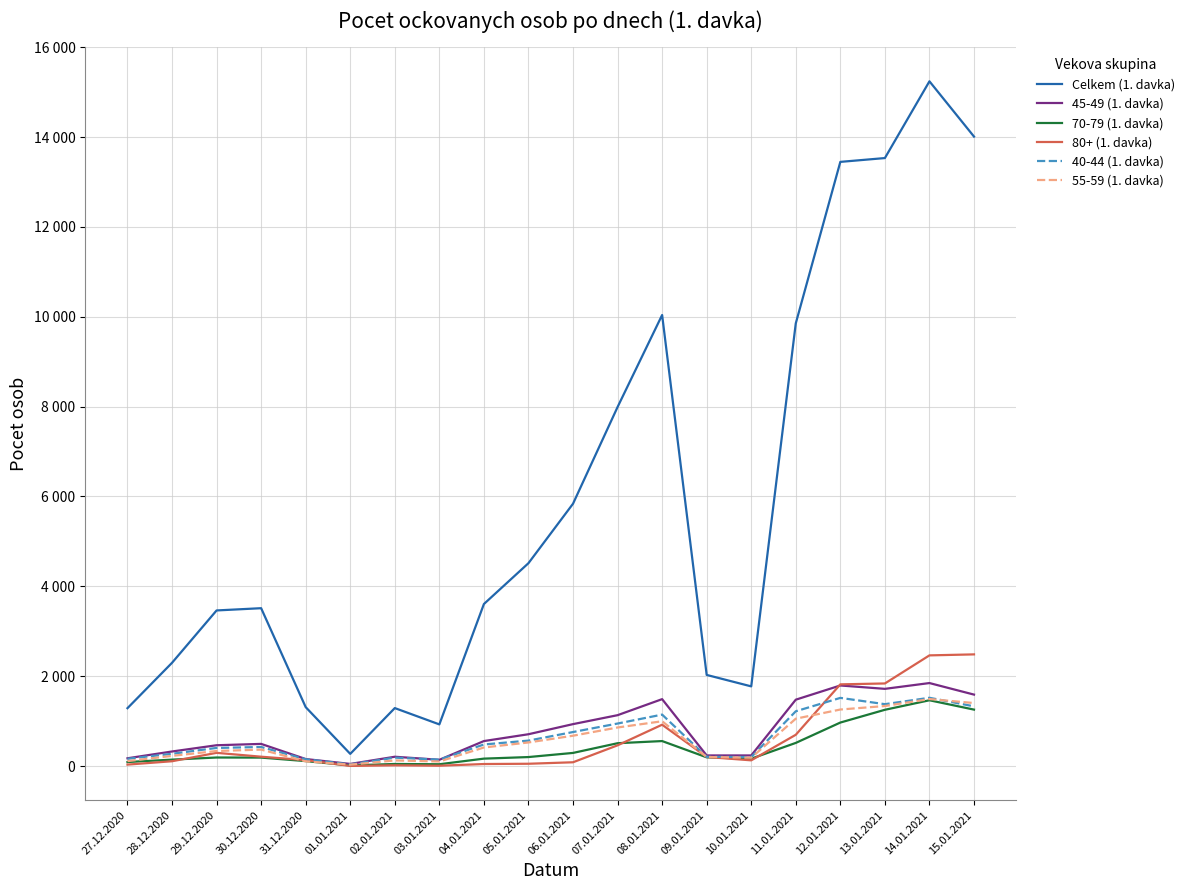

What are all the series names shown in the legend?

Celkem (1. davka), 45-49 (1. davka), 70-79 (1. davka), 80+ (1. davka), 40-44 (1. davka), 55-59 (1. davka)